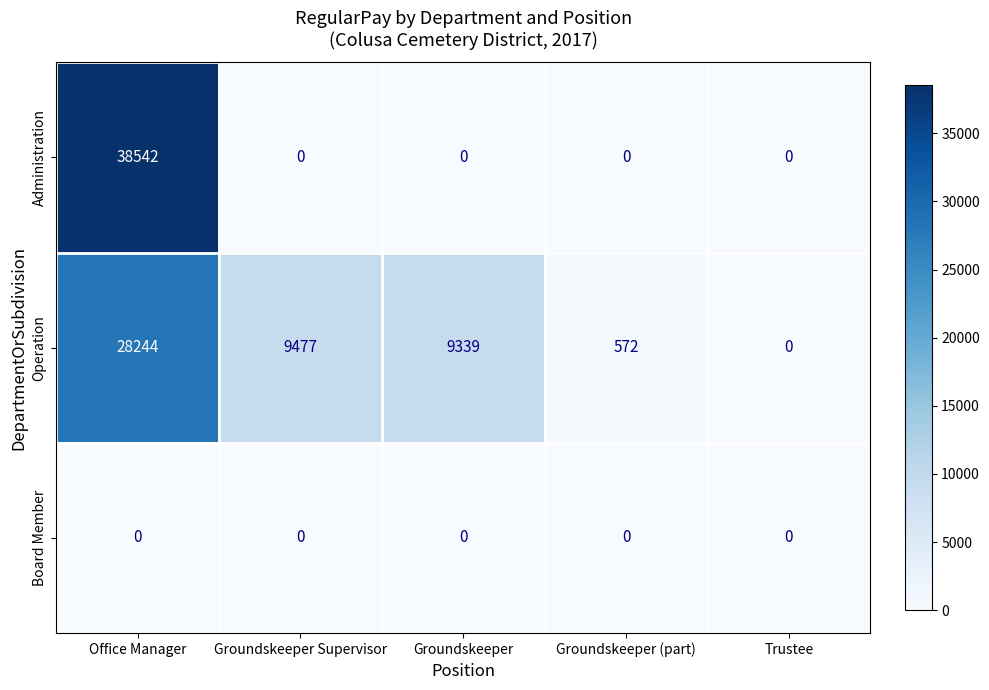

The Operation series shows 572 at Groundskeeper (part). True or false?

True